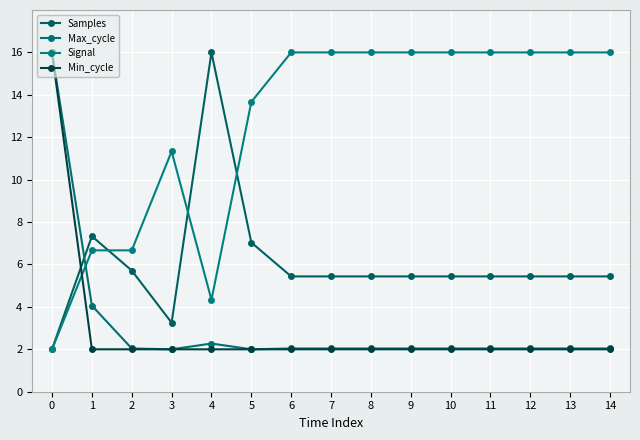

Reading right to left, extract all data points from this chart.

Samples: 5.4	5.4	5.4	5.4	5.4	5.4	5.4	5.4	5.4	7.0	16.0	3.3	5.7	7.3	2.0
Max_cycle: 2.0	2.0	2.0	2.0	2.0	2.0	2.0	2.0	2.0	2.0	2.3	2.0	2.0	4.1	16.0
Signal: 16.0	16.0	16.0	16.0	16.0	16.0	16.0	16.0	16.0	13.7	4.3	11.3	6.7	6.7	2.0
Min_cycle: 2.0	2.0	2.0	2.0	2.0	2.0	2.0	2.0	2.0	2.0	2.0	2.0	2.0	2.0	16.0